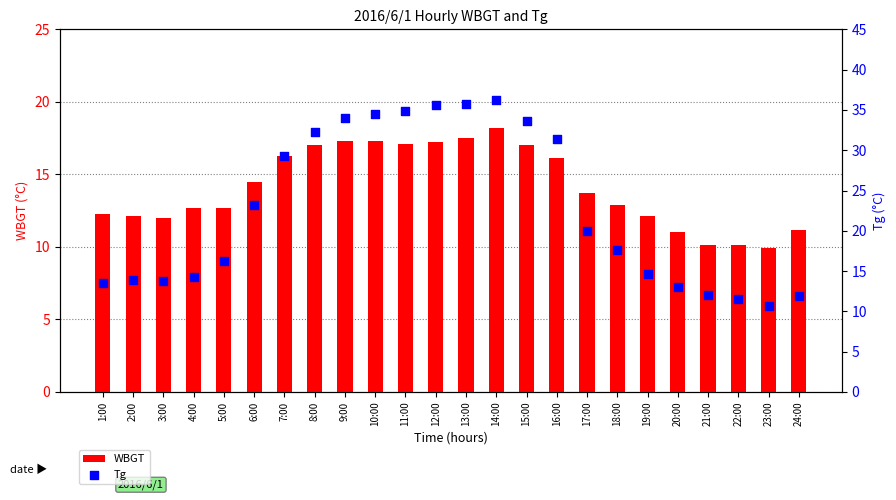

What are all the series names shown in the legend?

WBGT, Tg